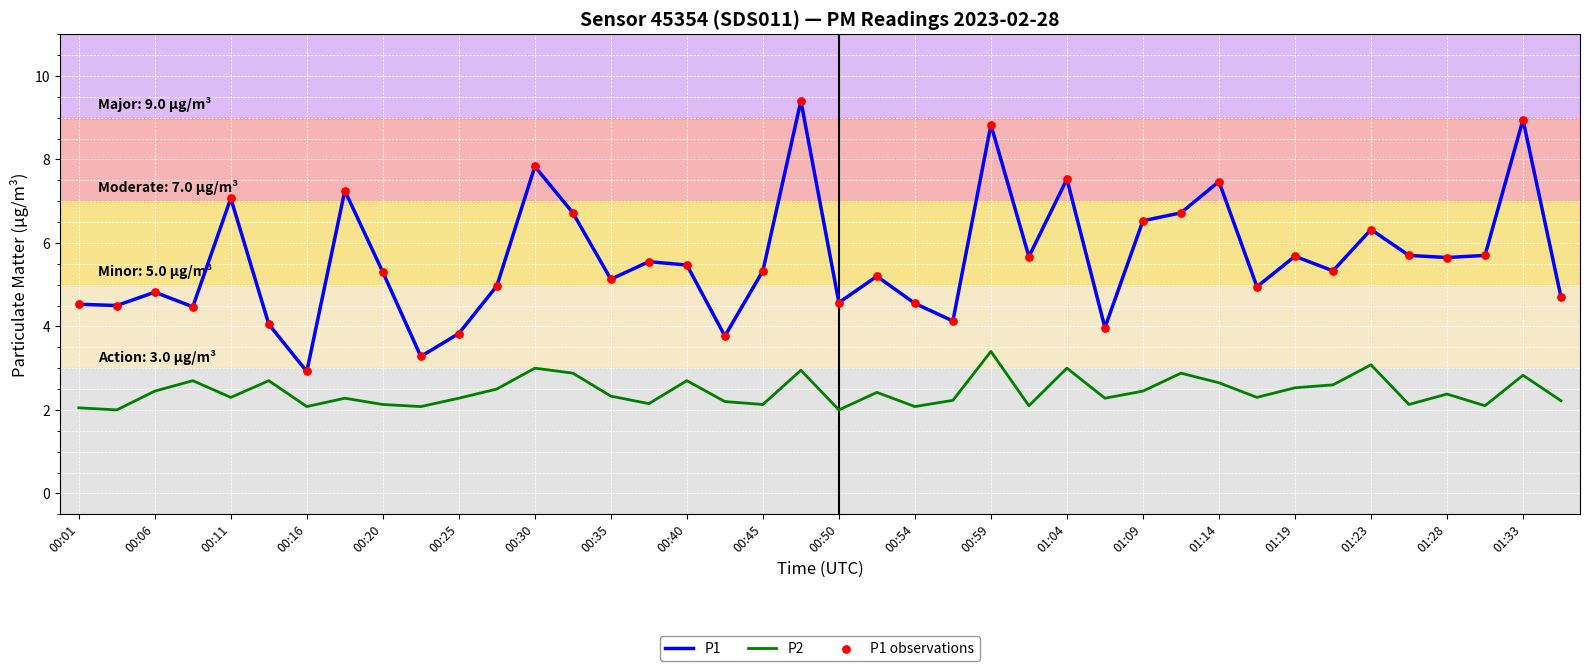

Which series has the largest total across all categories?

P1